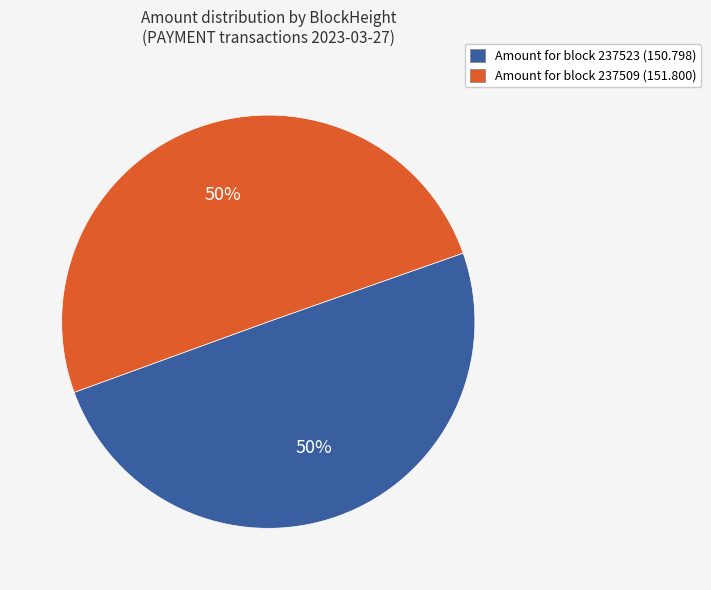

To the nearest percent, what is the average slice percentage?

50%